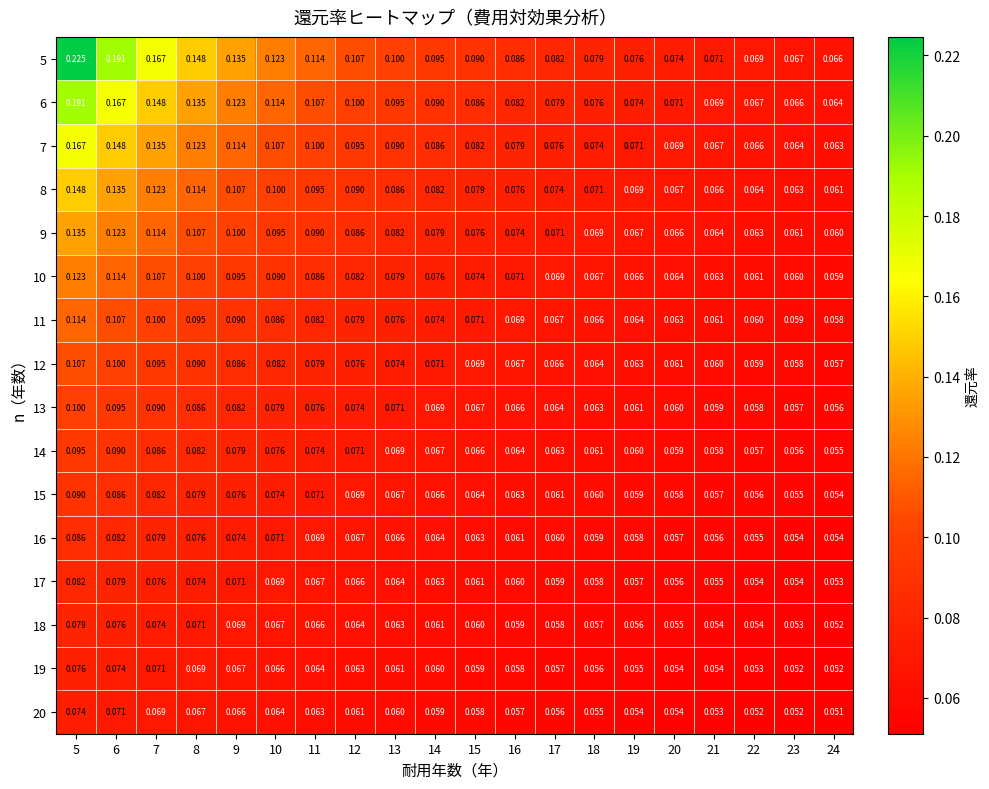

Is the value of 7 at 22 greater than the value of 17 at 22?

Yes